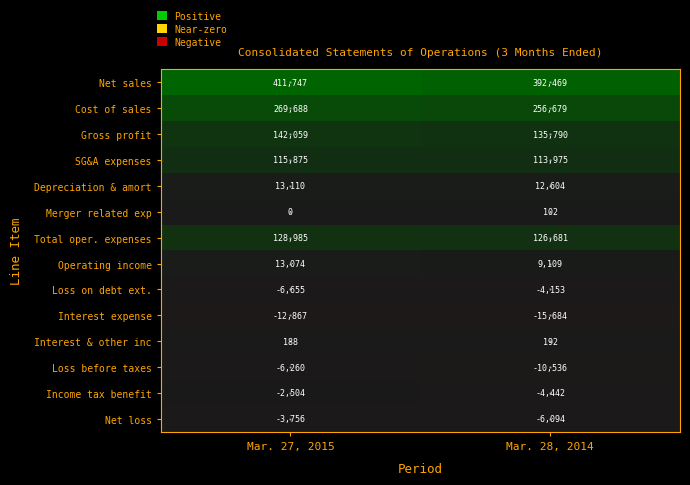

Which series has the largest total across all categories?

Net sales